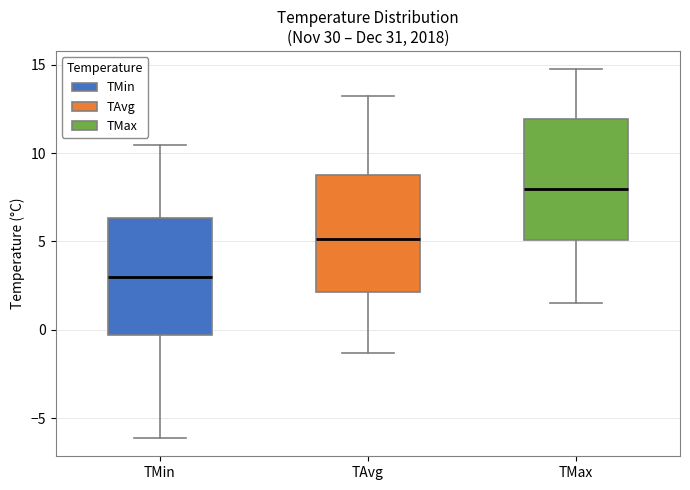

Reading left to right, read every box against the y-axis: the position of its median line, the range the box covers, and the ends of its whiskers. The values are not printed on the chart, so give them approximately, as read against the axis.

TMin: median 3.0, box -0.5 to 6.5, whiskers -6.0 to 10.5
TAvg: median 5.0, box 2.0 to 9.0, whiskers -1.5 to 13.0
TMax: median 8.0, box 5.0 to 12.0, whiskers 1.5 to 14.5